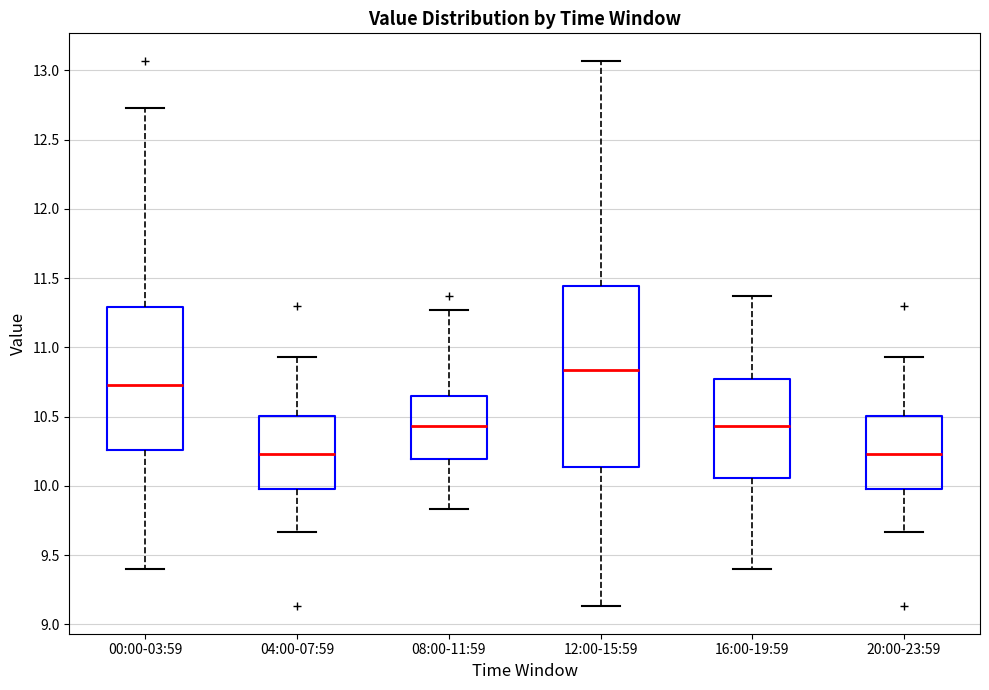

Where is the upper edge of the box for 16:00-19:59 on the y-axis? The values are not printed on the chart, so give them approximately, as read against the axis.

10.75